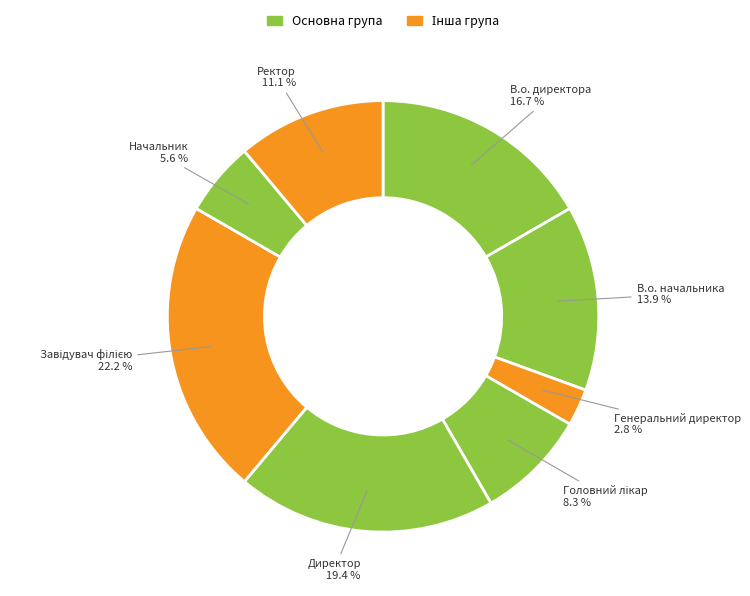

Which has a higher value, Начальник or Ректор?

Ректор